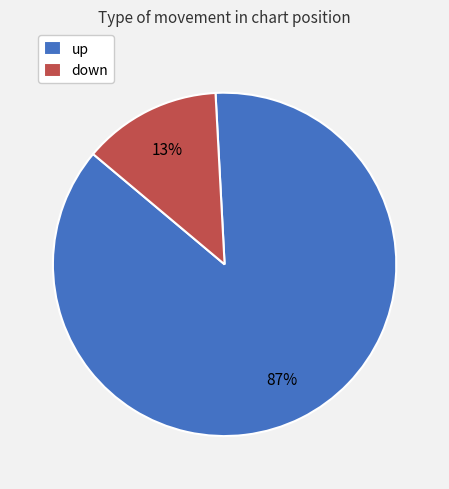

Which slice represents more than half of the pie?

up